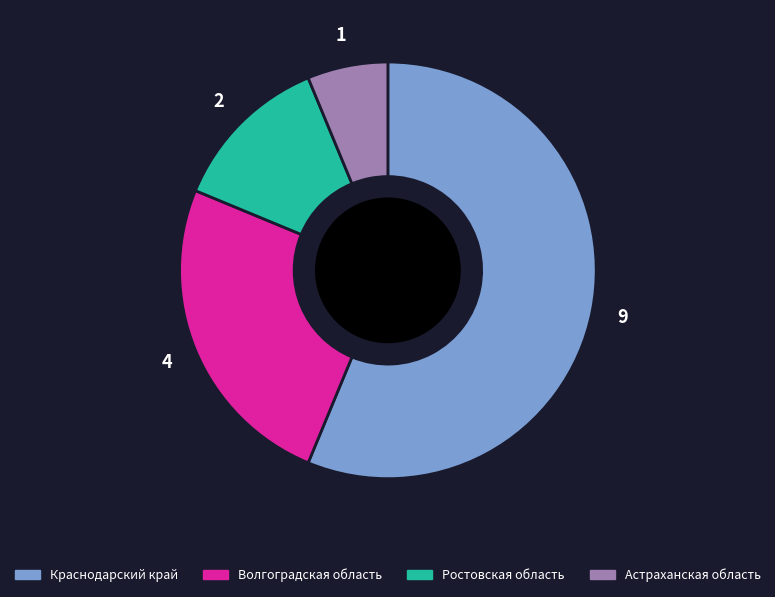

Count the number of slices in the pie.

4